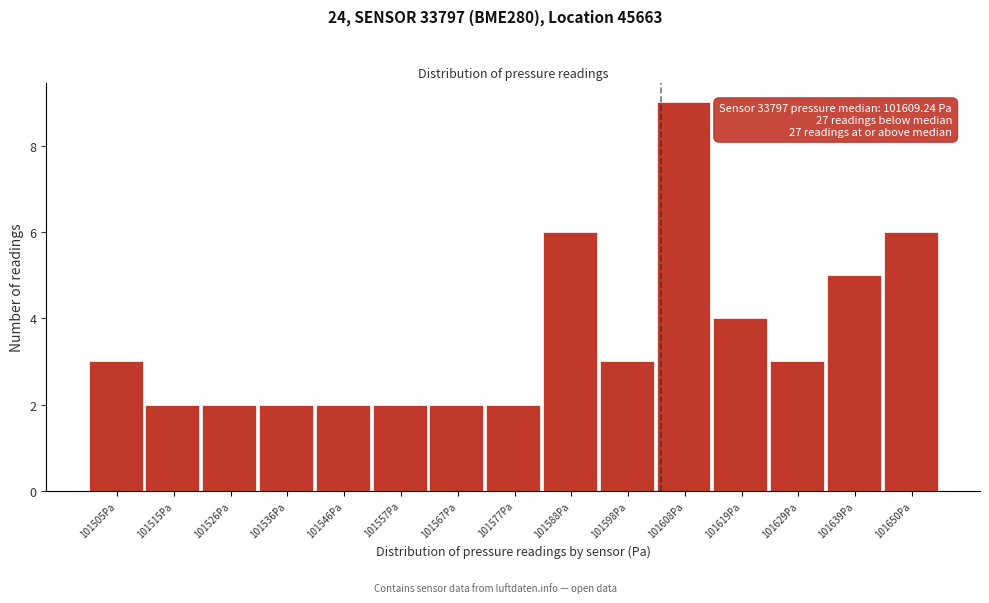

Reading right to left, transcribe all the data shown in this chart.

6	5	3	4	9	3	6	2	2	2	2	2	2	2	3